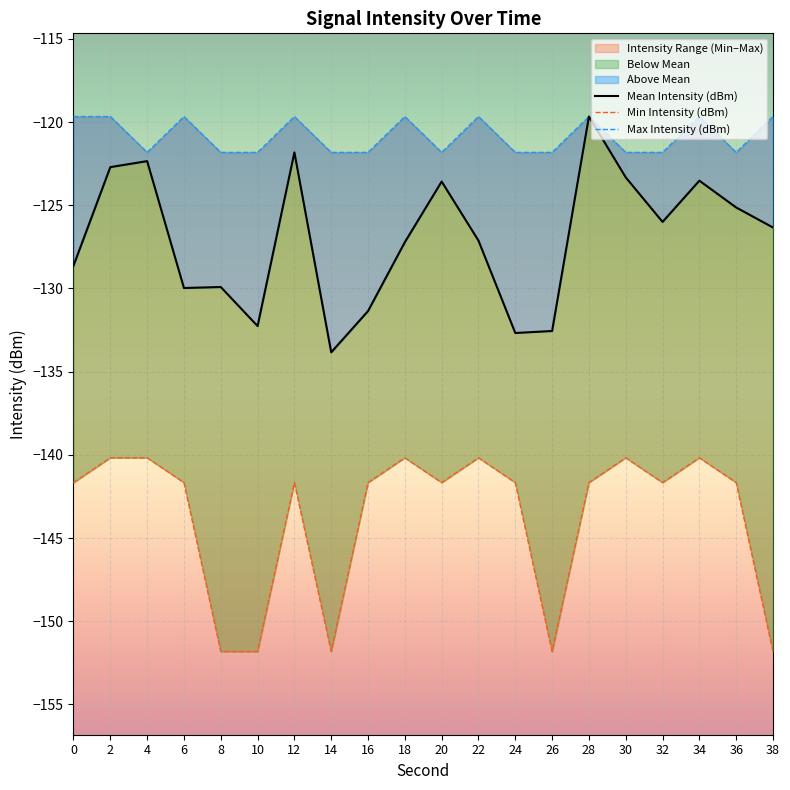

List the series in order of their peak value, highest first.

Mean Intensity (dBm), Max Intensity (dBm), Min Intensity (dBm)